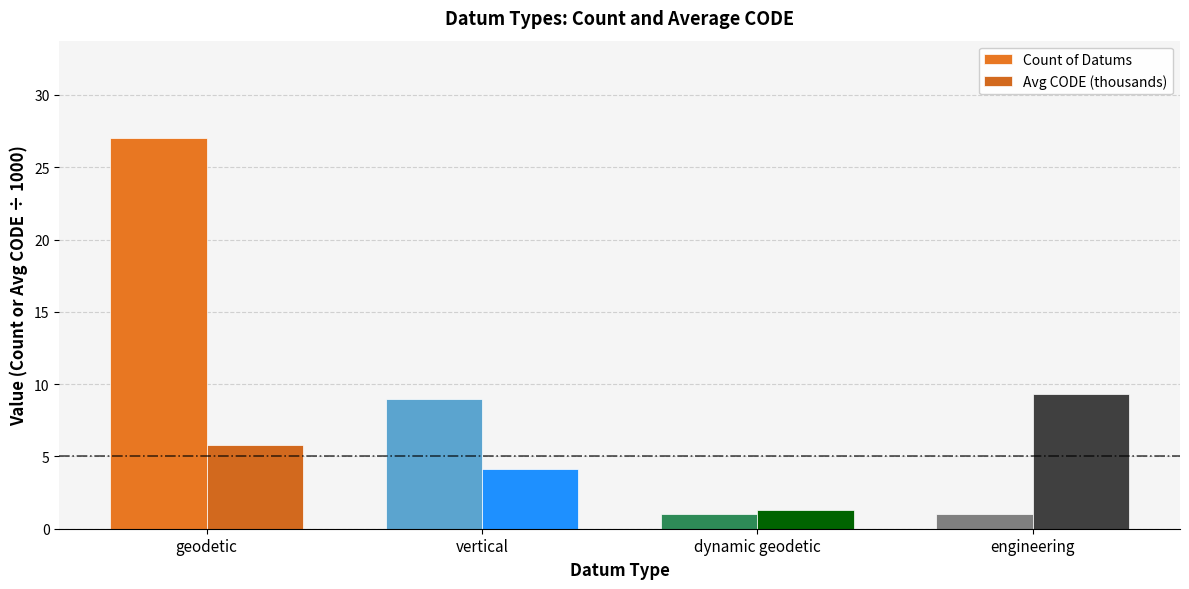

Which has a higher value, engineering or geodetic?

geodetic